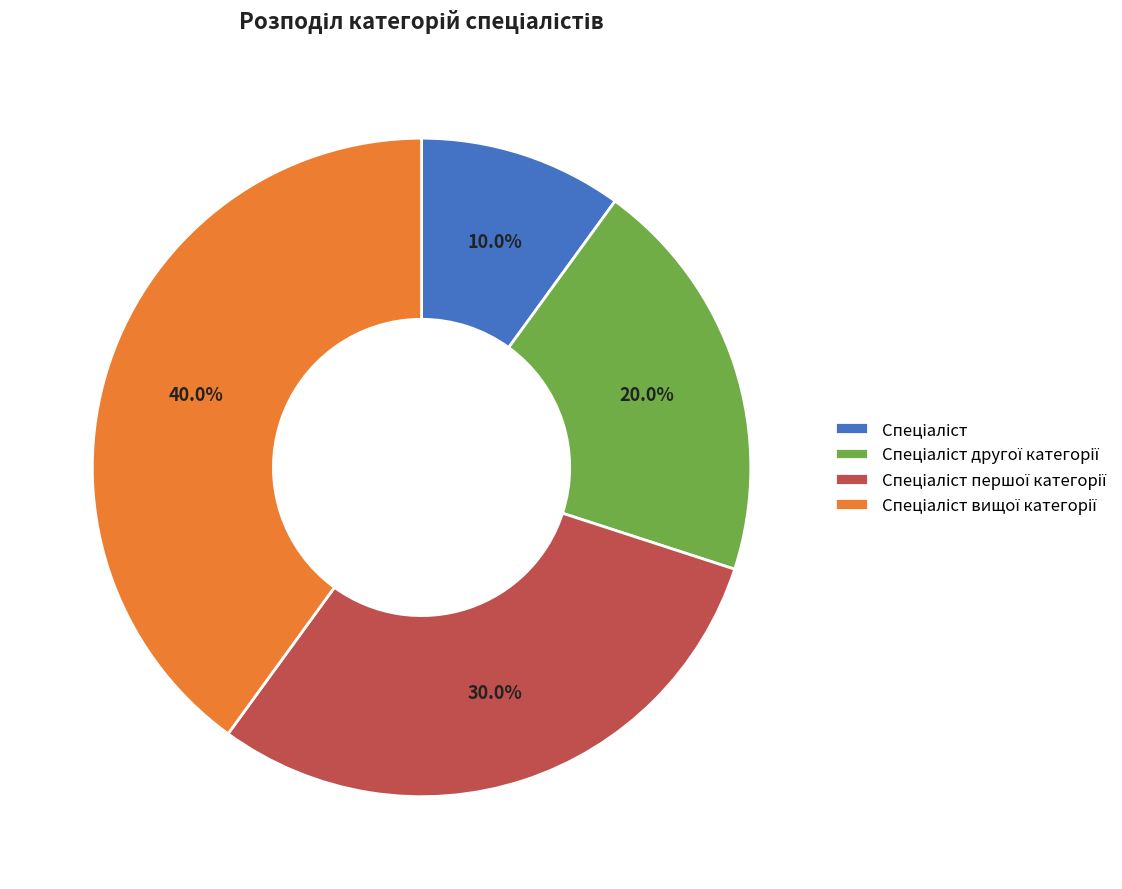

Is there any slice that represents more than half of the pie?

No